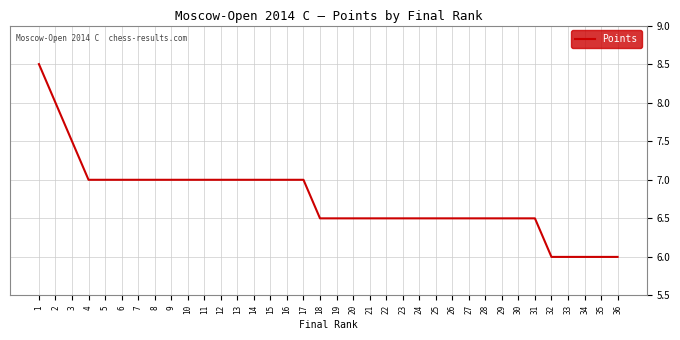

What is the ratio of the value at 5 to the value at 12?

1.0